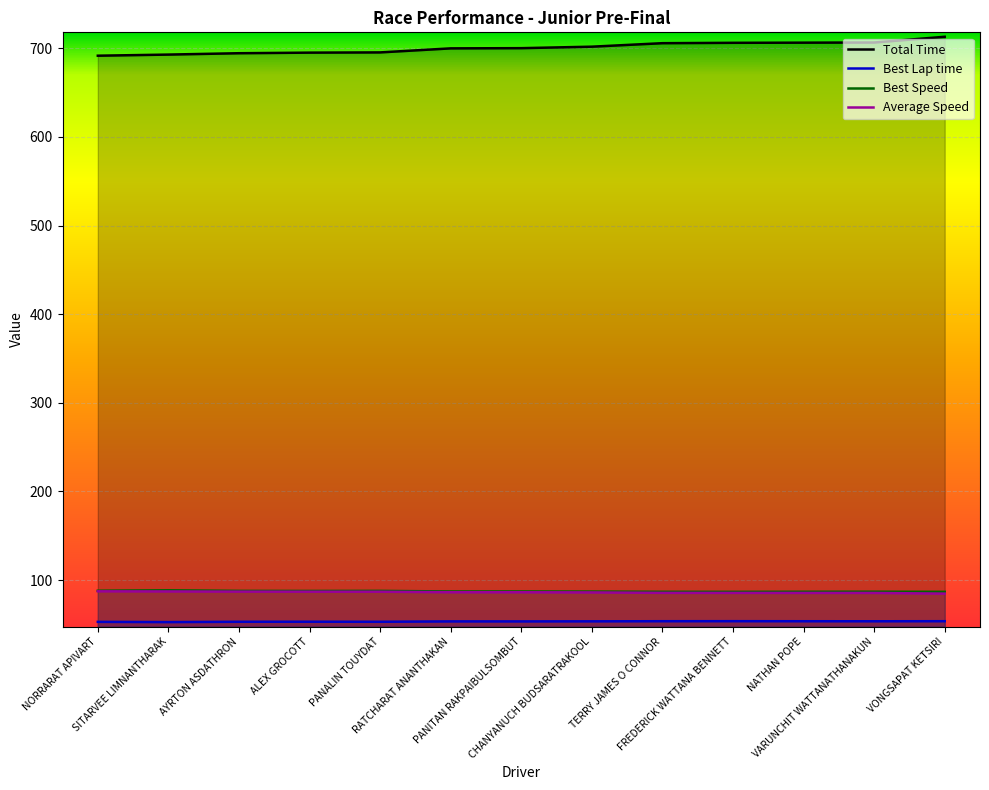

What is the maximum value for Best Lap time?

53.6